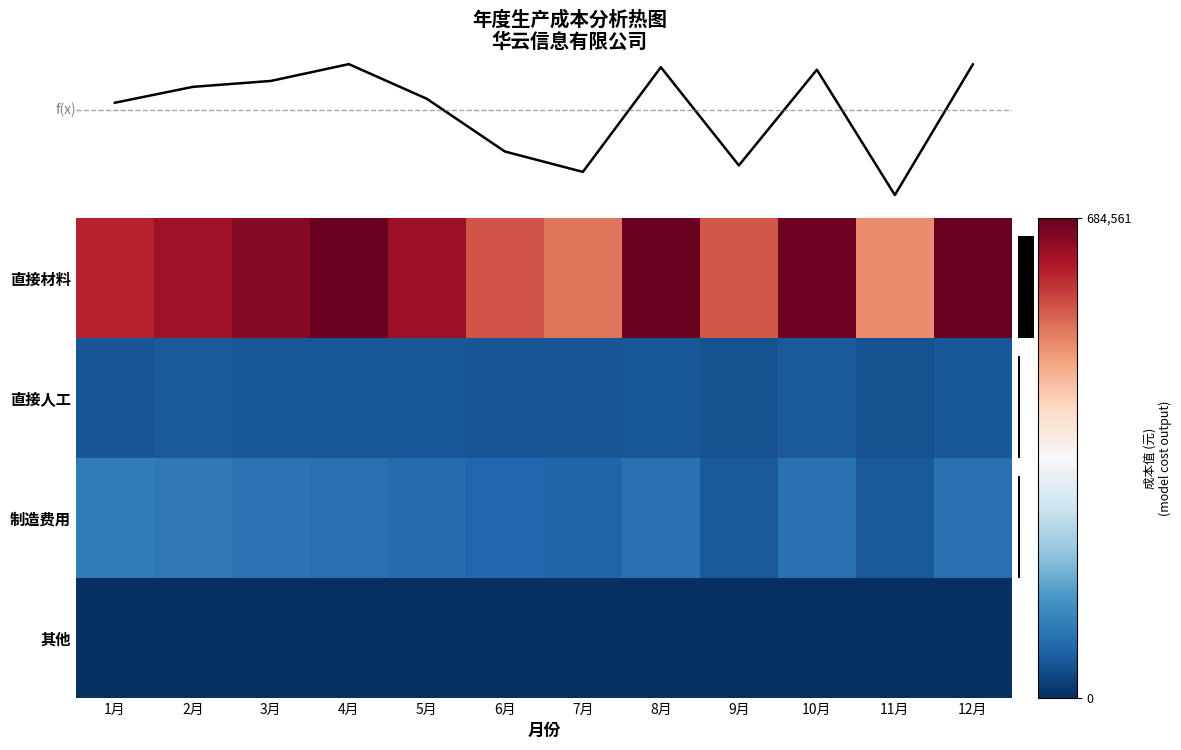

What is the difference between the second highest and second lowest values in the 其他 series?

360.0